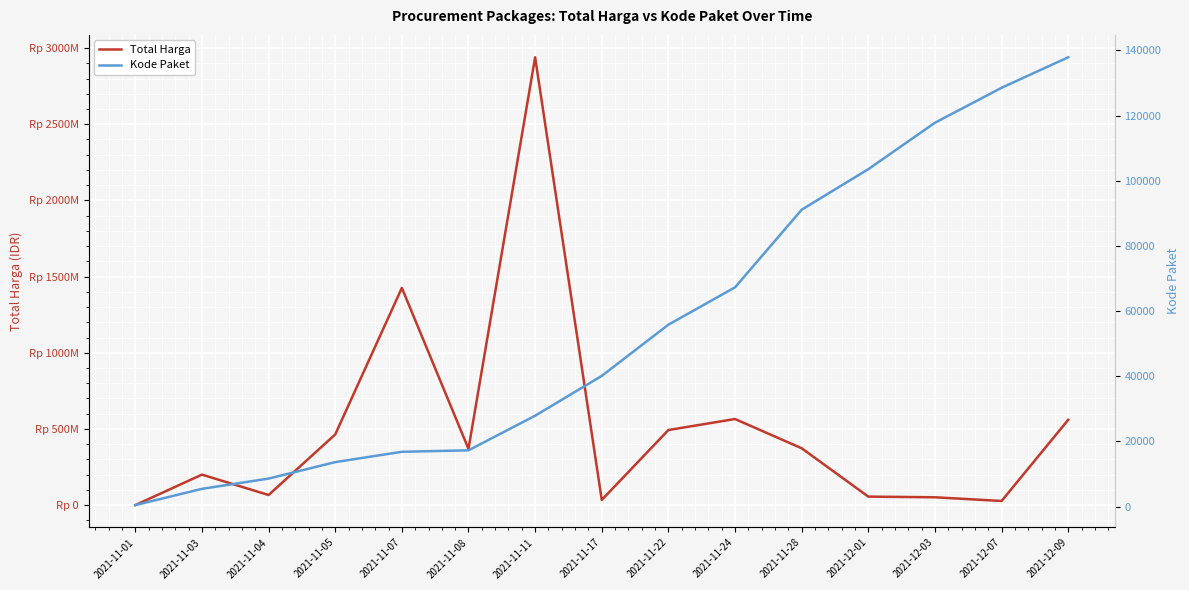

Between 2021-12-01 and 2021-12-03, which series saw the biggest shift?

Total Harga